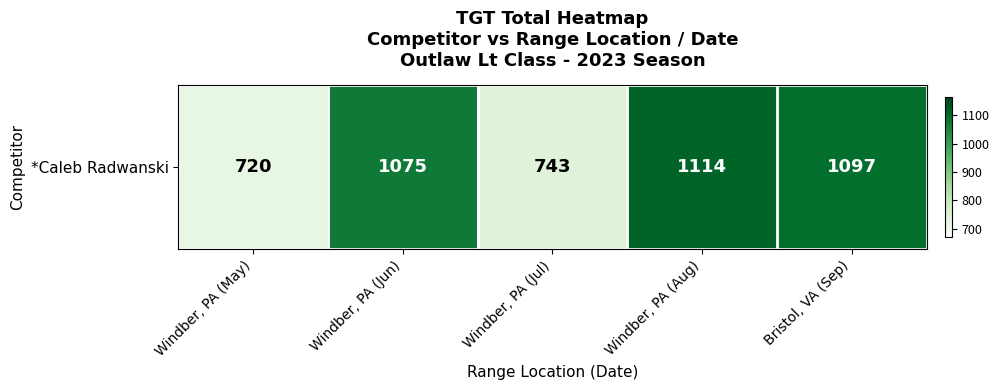

What is the greatest value displayed?

1114